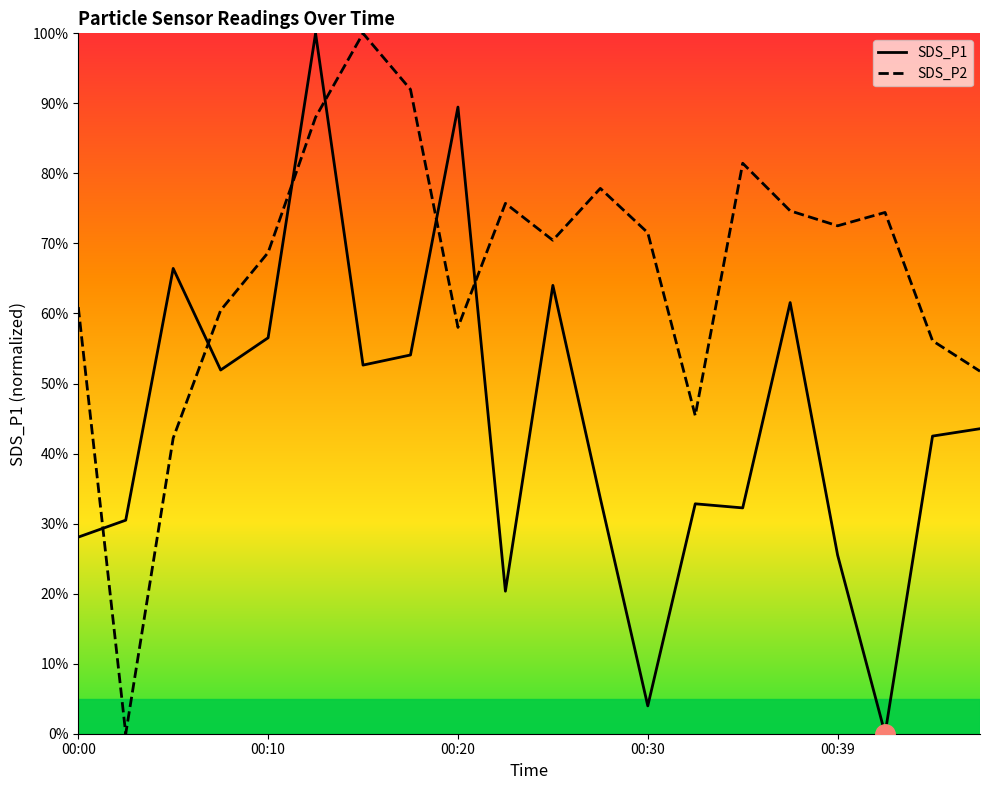

Reading left to right, extract all data points from this chart.

SDS_P1: 0.3	0.3	0.7	0.5	0.6	1.0	0.5	0.5	0.9	0.2	0.6	0.3	0.0	0.3	0.3	0.6	0.3	0.0	0.4	0.4
SDS_P2: 0.6	0.0	0.4	0.6	0.7	0.9	1.0	0.9	0.6	0.8	0.7	0.8	0.7	0.5	0.8	0.7	0.7	0.7	0.6	0.5